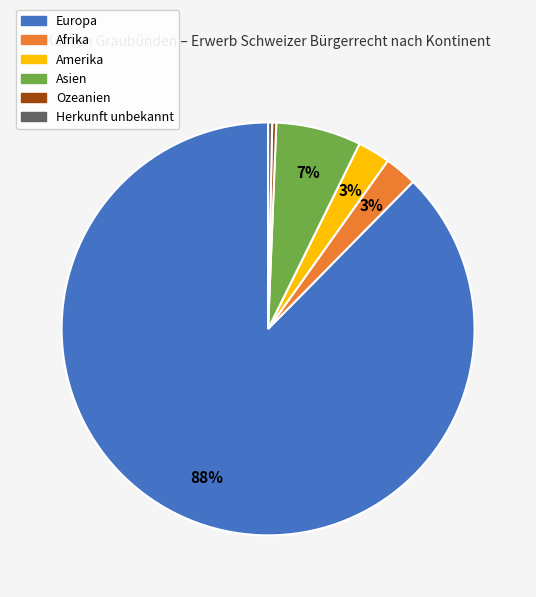

Do Europa and Amerika together represent more than half of the pie?

Yes